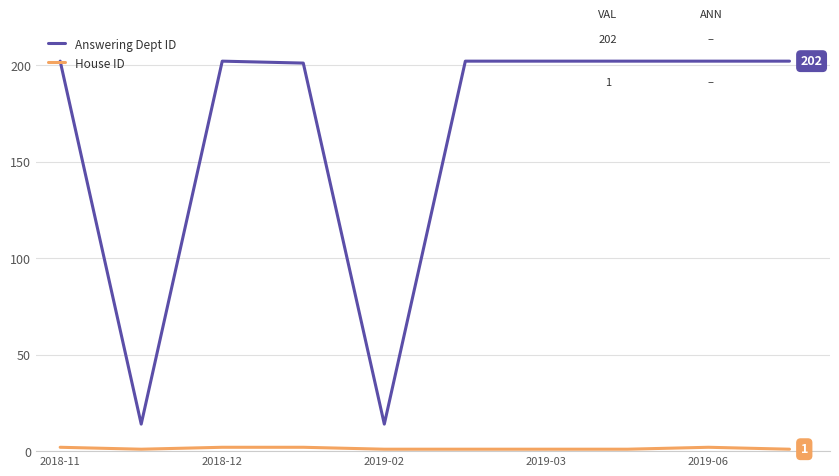

Which series has the largest range (max minus min)?

Answering Dept ID